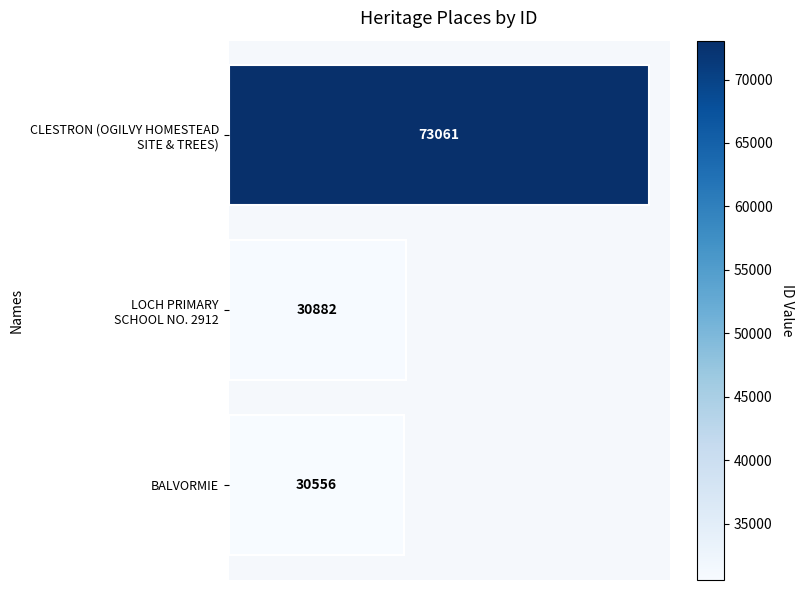

What is the average value?

44833